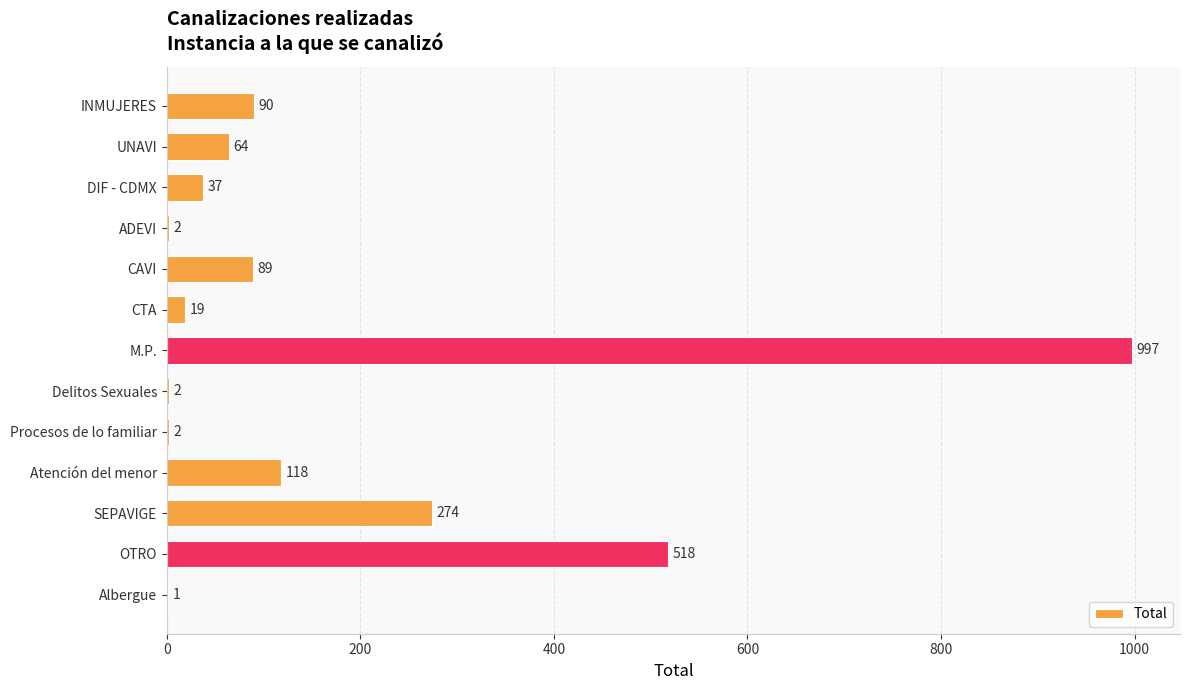

Is it true that the value at CAVI is 89?

True